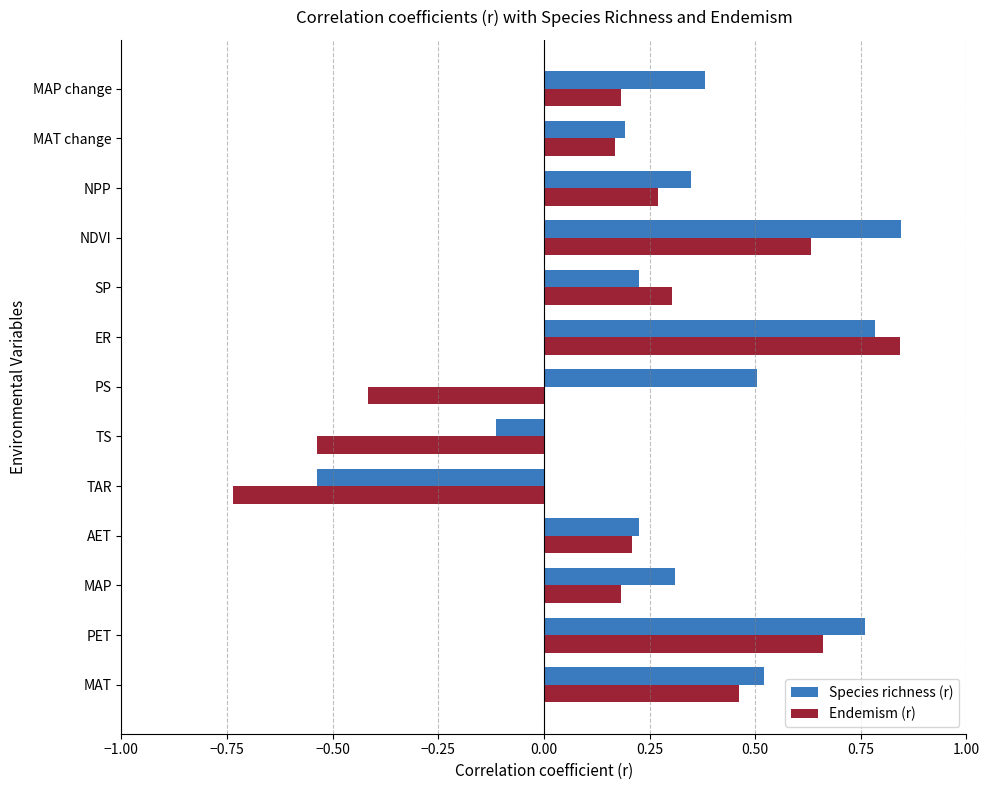

Rank the series by their average value, from lowest to highest.

Endemism (r), Species richness (r)